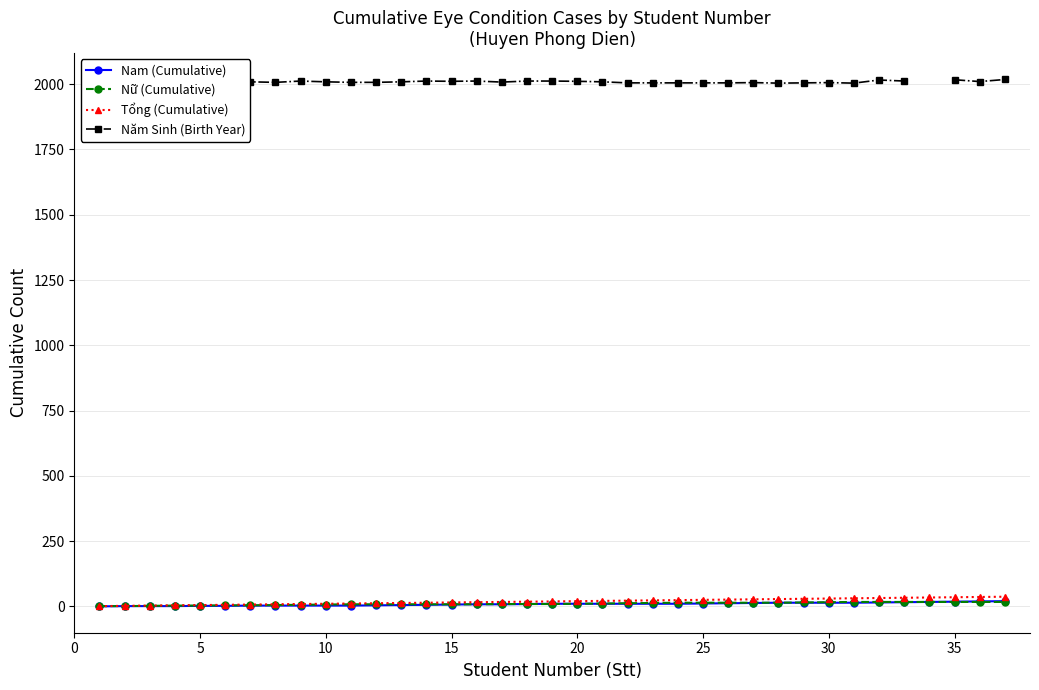

At which label does Nữ (Cumulative) first exceed 9?

20